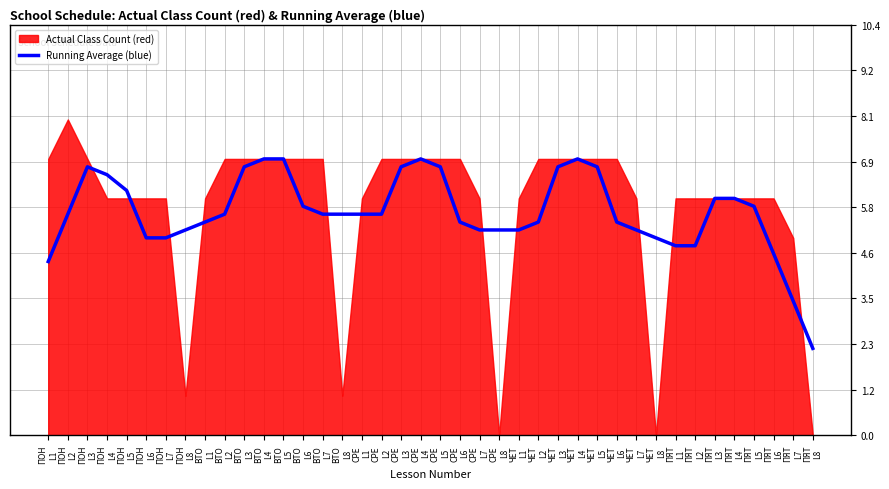

What is the maximum value for Running Average (blue)?

7.0